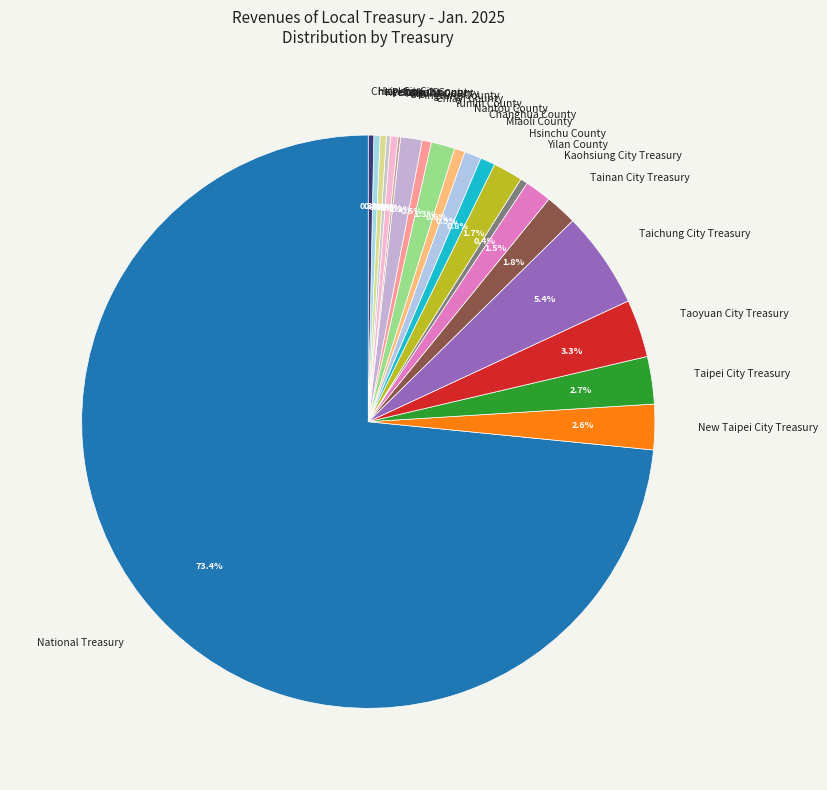

To the nearest percent, what portion does Yunlin County represent?

1%